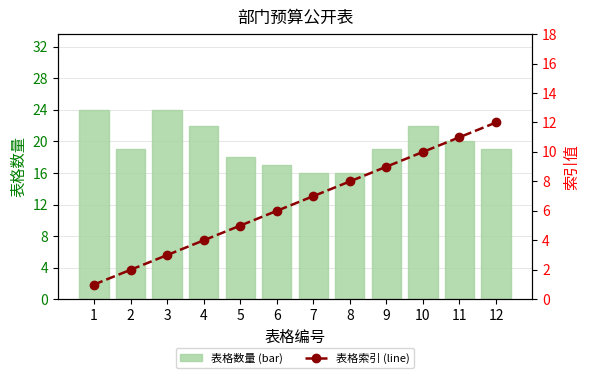

At which label is 表格索引 (line) closest to 6?

6